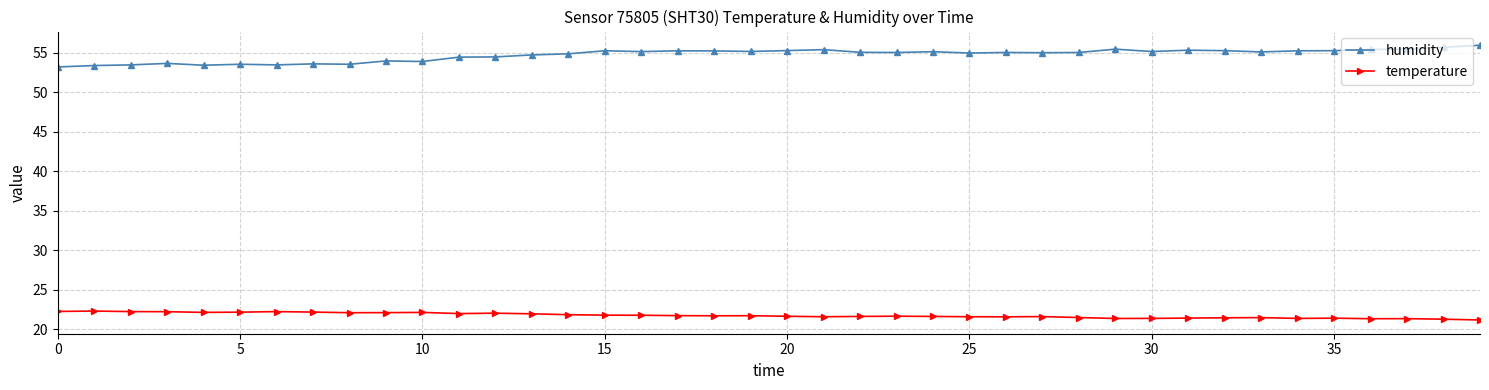

What is the value of the temperature point at the 2nd from the left?

22.3